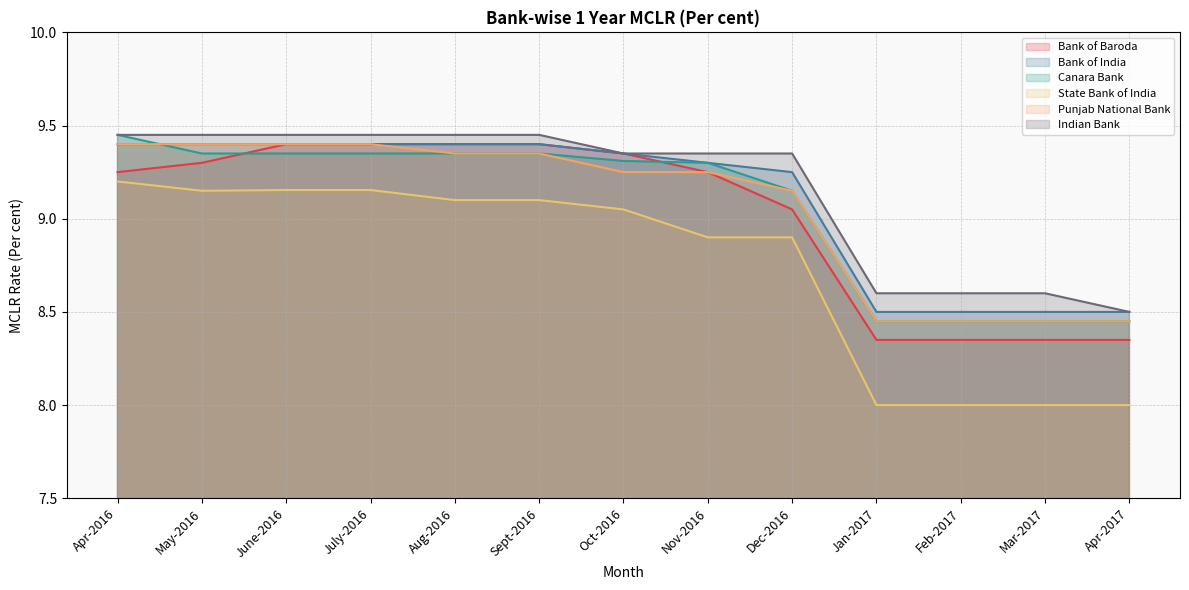

Which has a higher value, Dec-2016 or Jan-2017?

Dec-2016